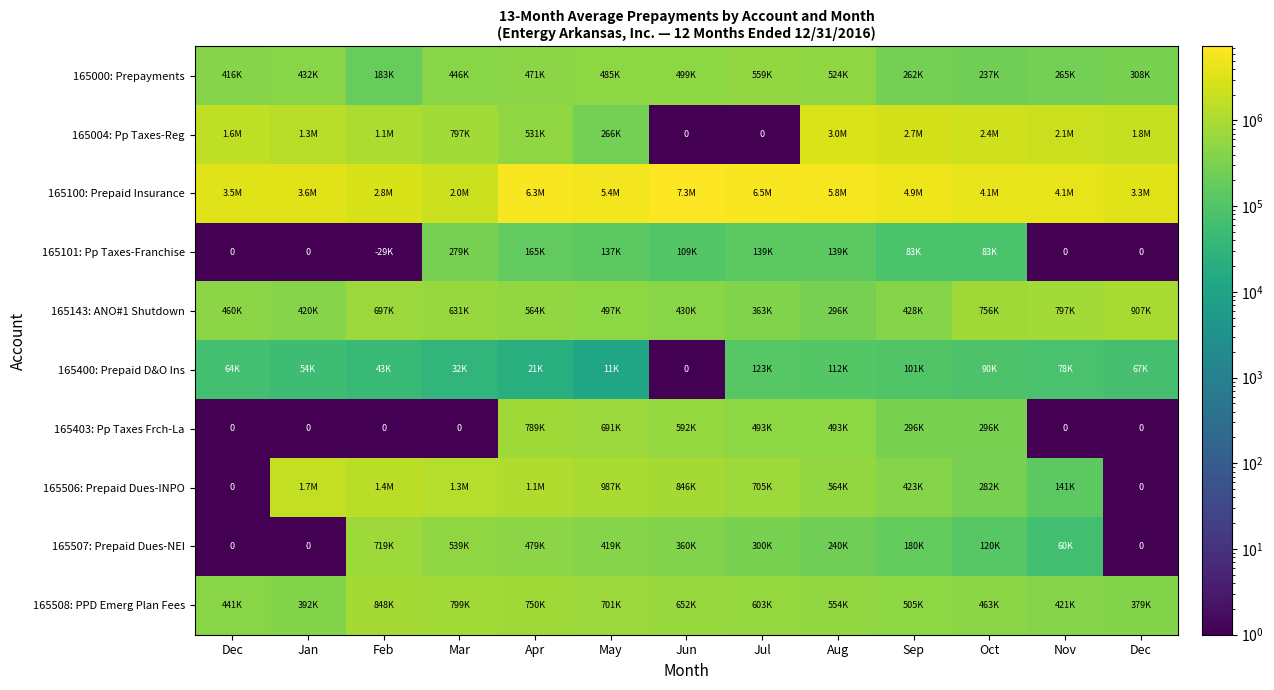

At how many categories does at least one series exceed 2228590?

12